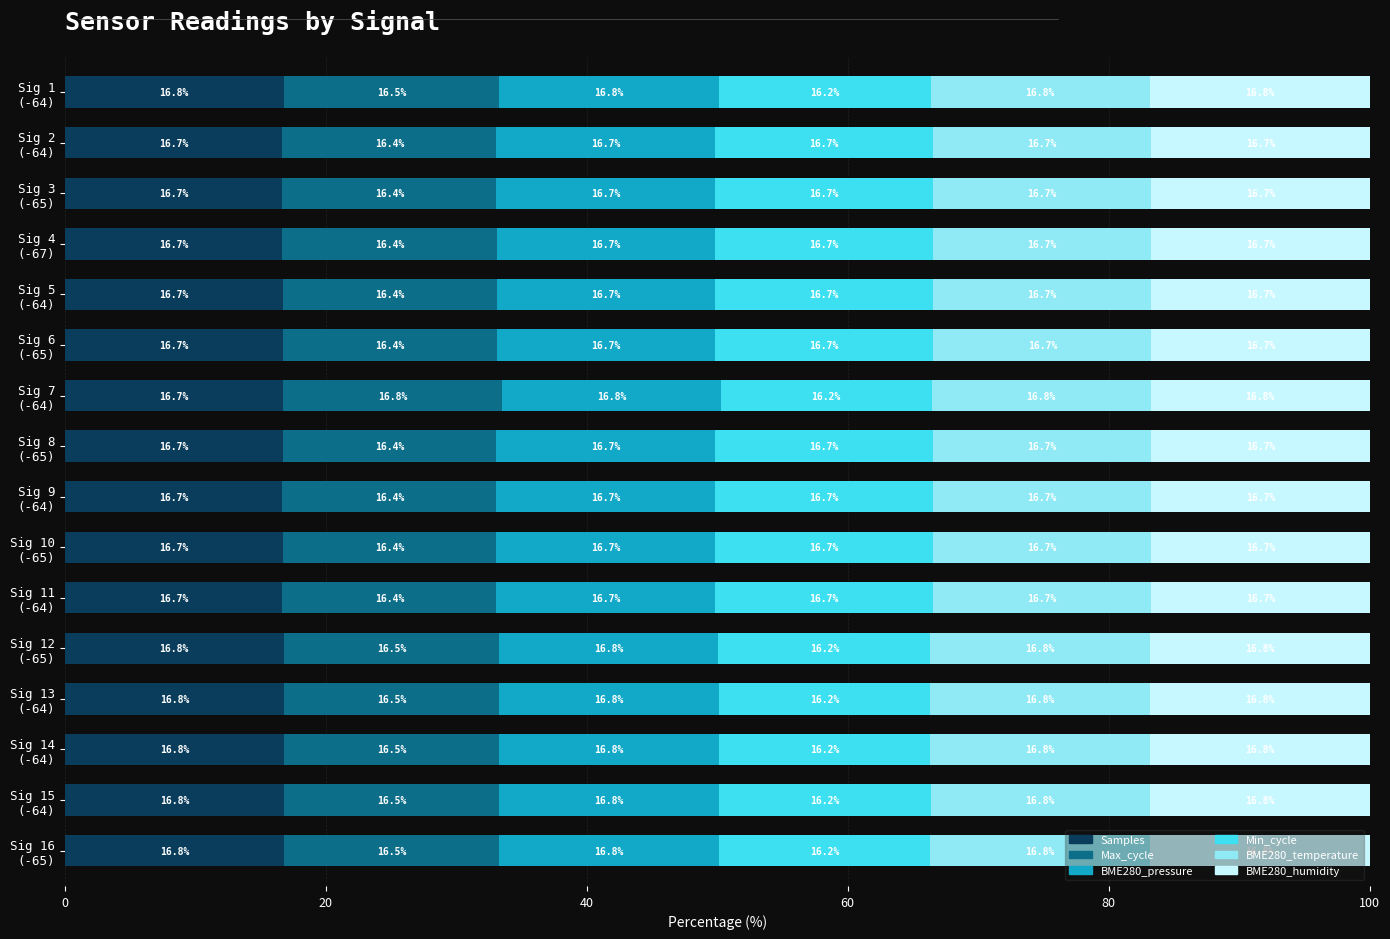

What is the highest value of the Samples series?

16.8